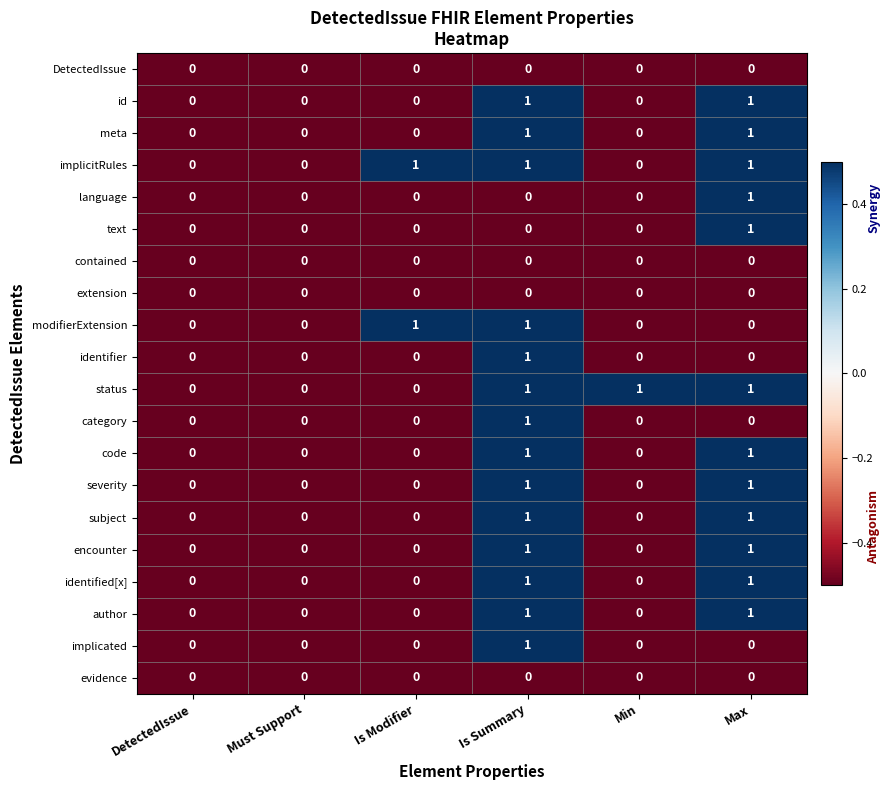

At which label does category reach its peak?

Is Summary